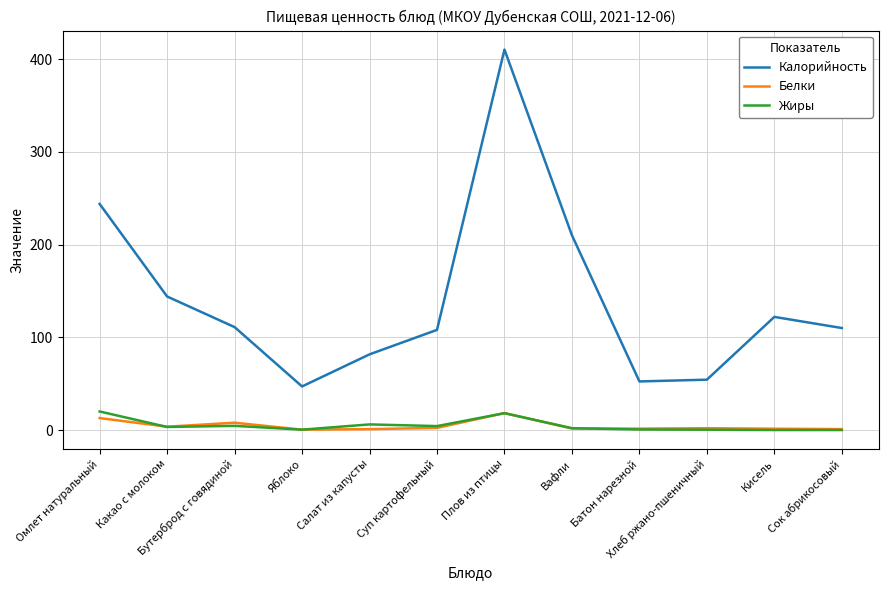

The value of Калорийность at Суп картофельный is 108.0. True or false?

True